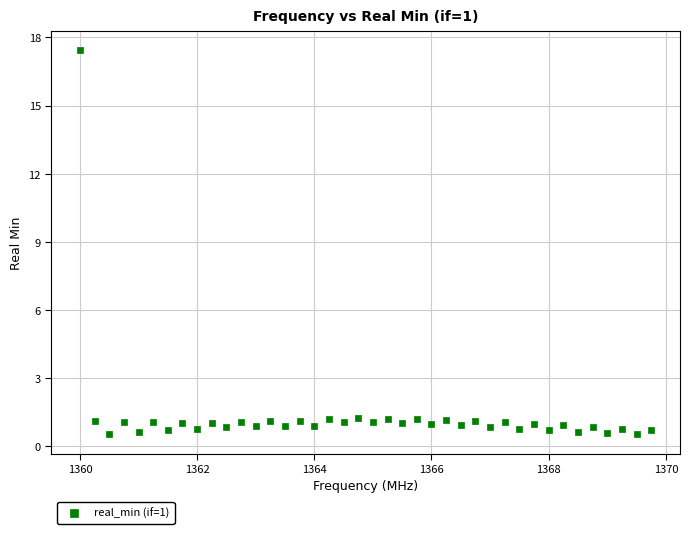

What is the range of Y values (max minus min)?

16.9